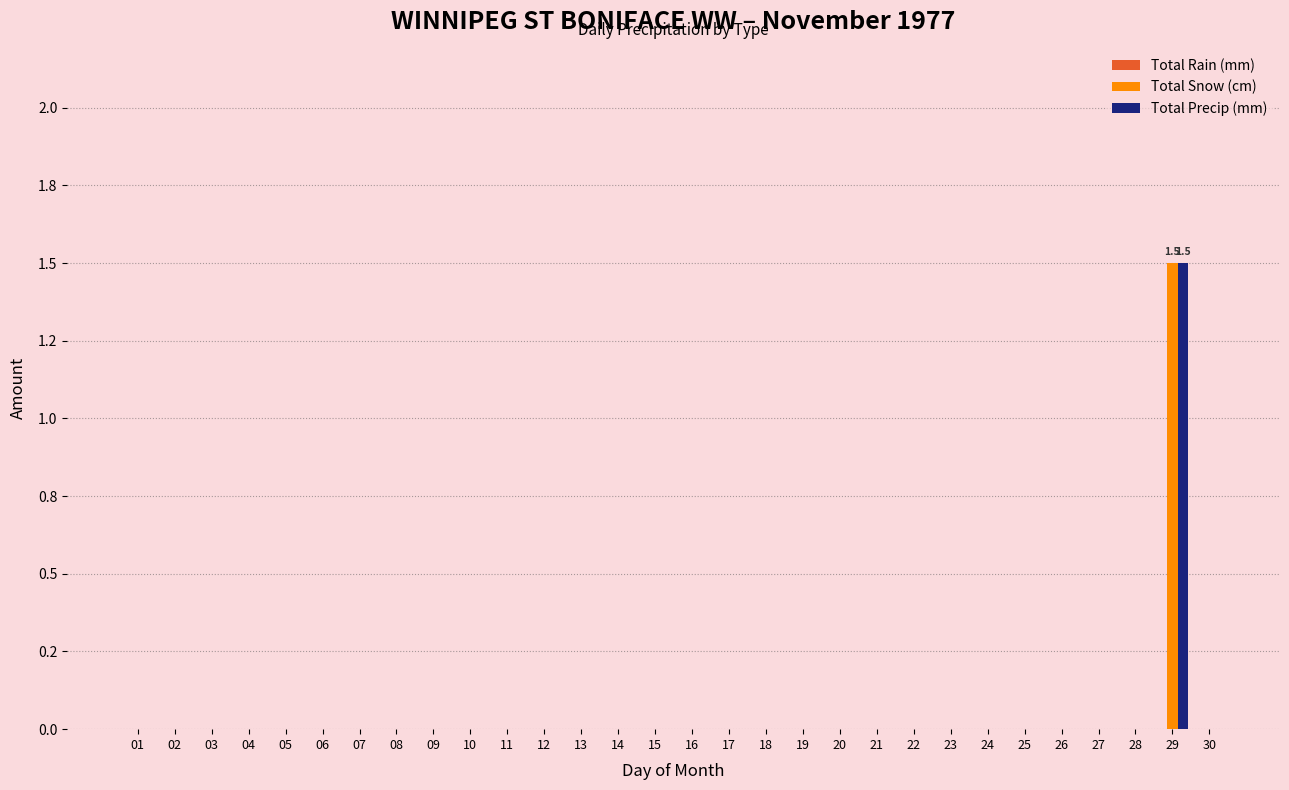

Are the bars grouped side by side (vs. stacked)?

Yes